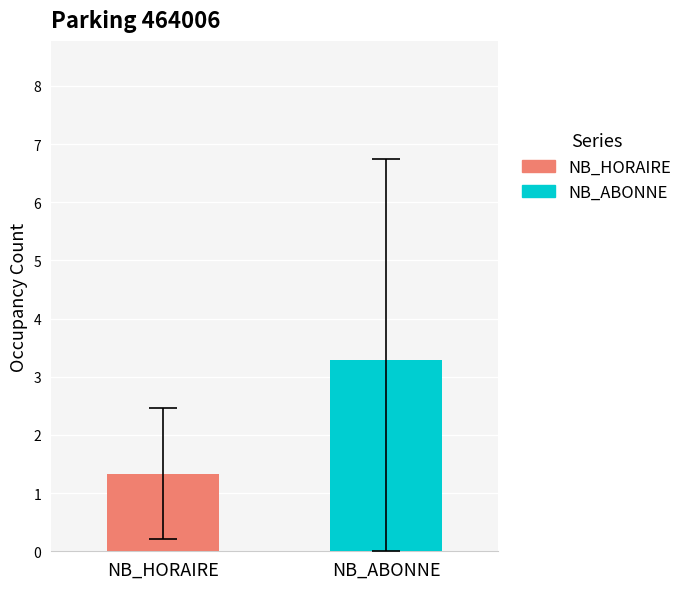

Which series has the largest range (max minus min)?

NB_HORAIRE